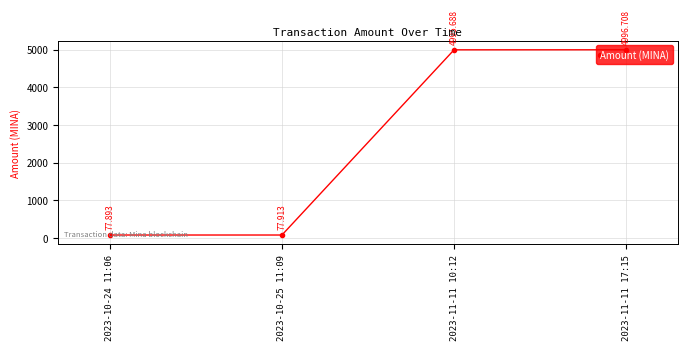

List the labels in order of value, smallest first.

2023-10-24 11:06, 2023-10-25 11:09, 2023-11-11 10:12, 2023-11-11 17:15